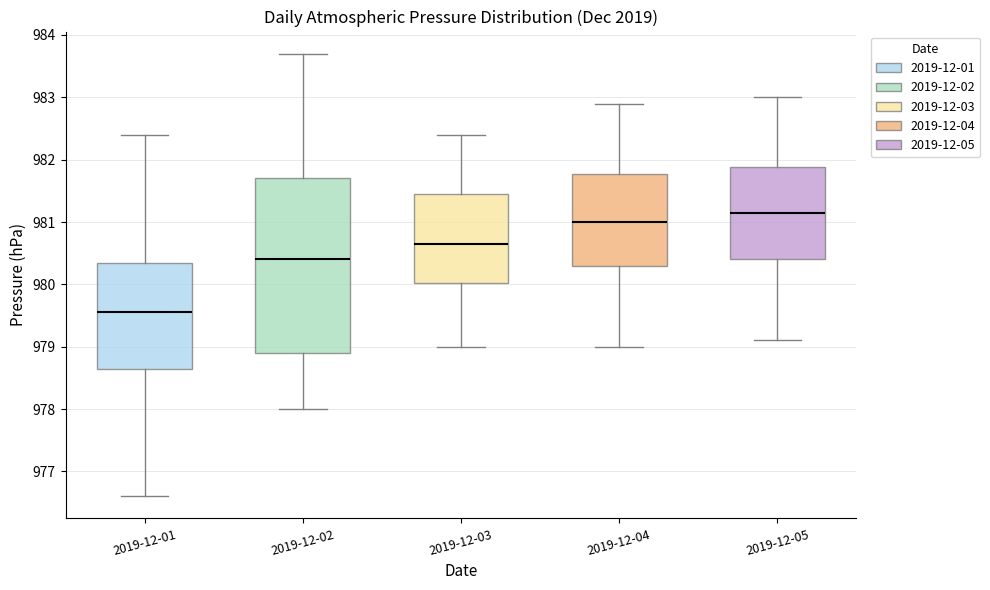

Is the value of 2019-12-01 at 7 greater than the value of 2019-12-05 at 8?

No